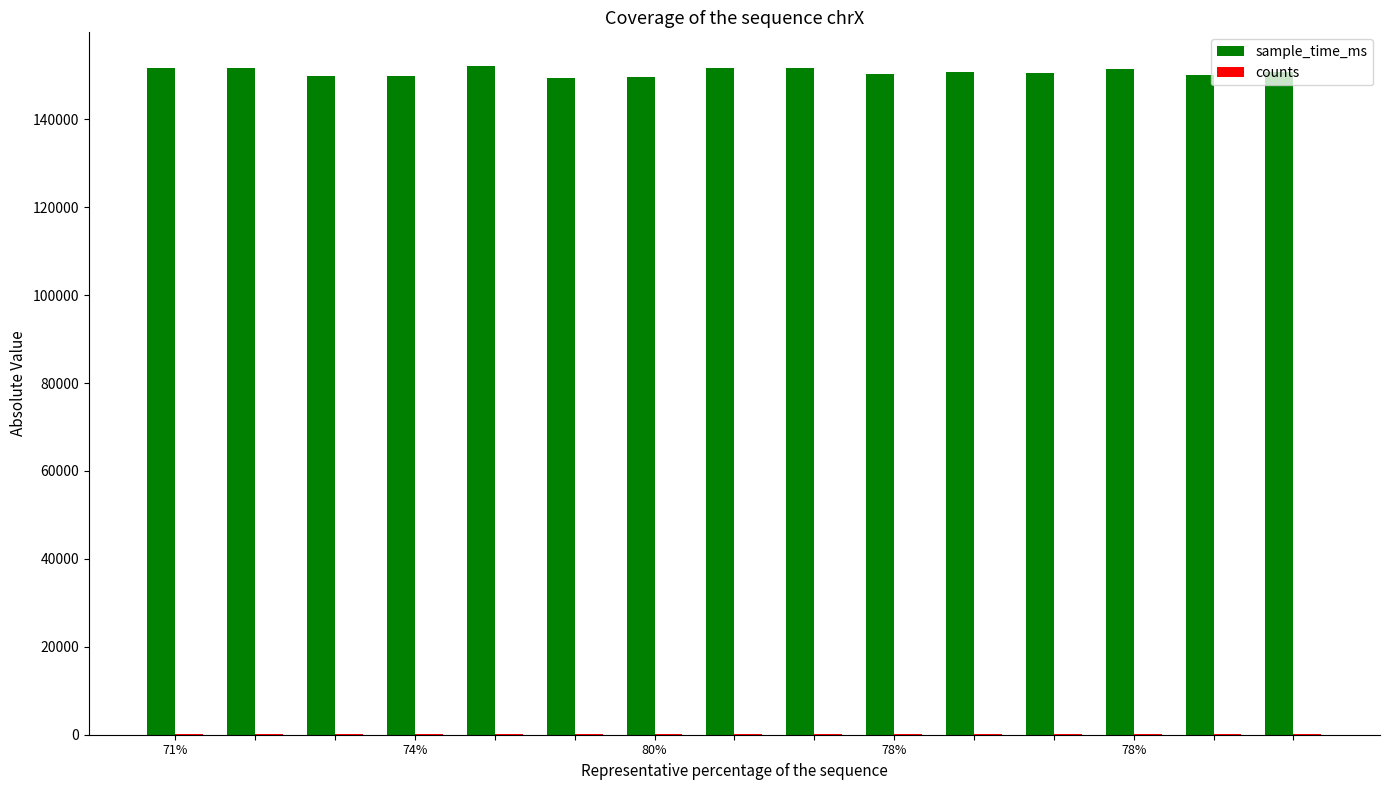

What is the sum of all sample_time_ms values?

2261620